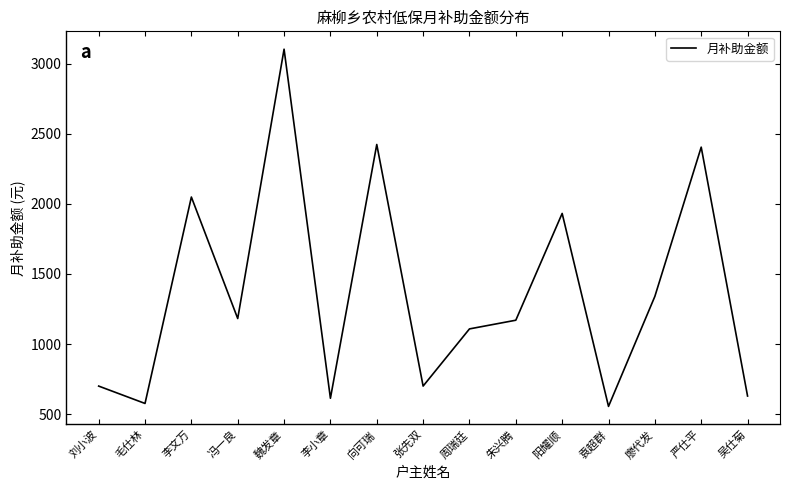

What is the difference between the second highest and second lowest values?

1848